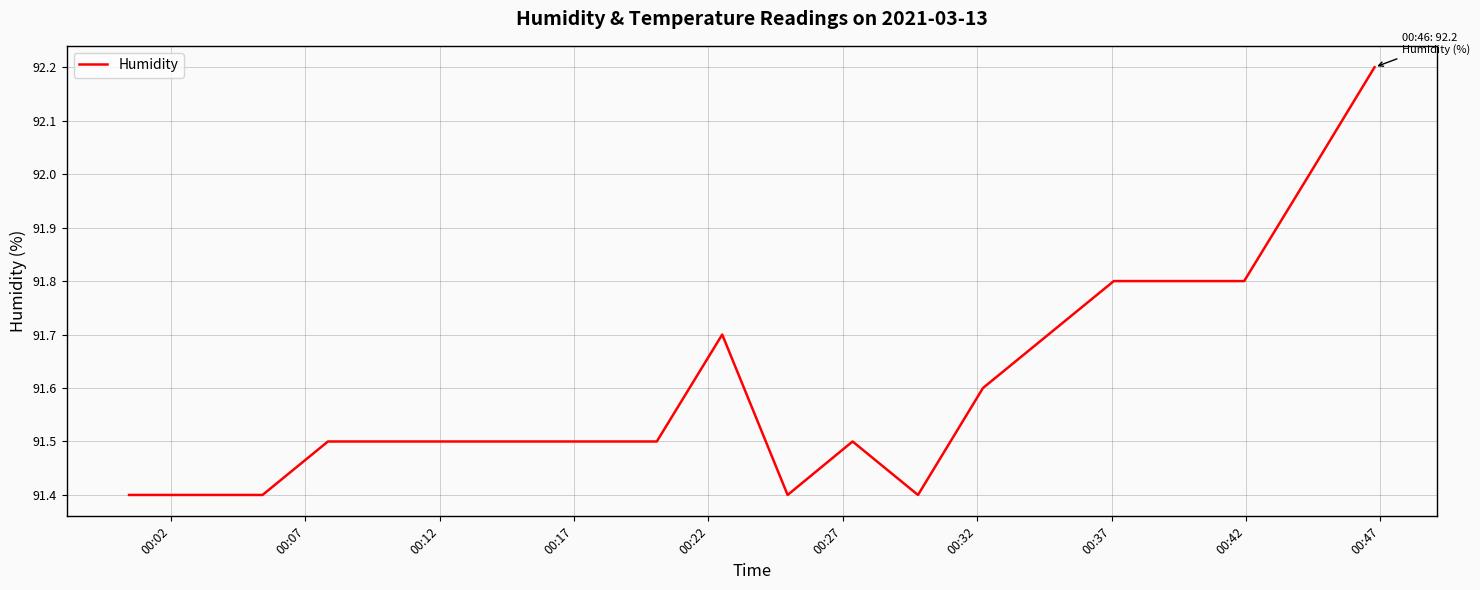

What is the difference between the maximum and minimum values?

0.8